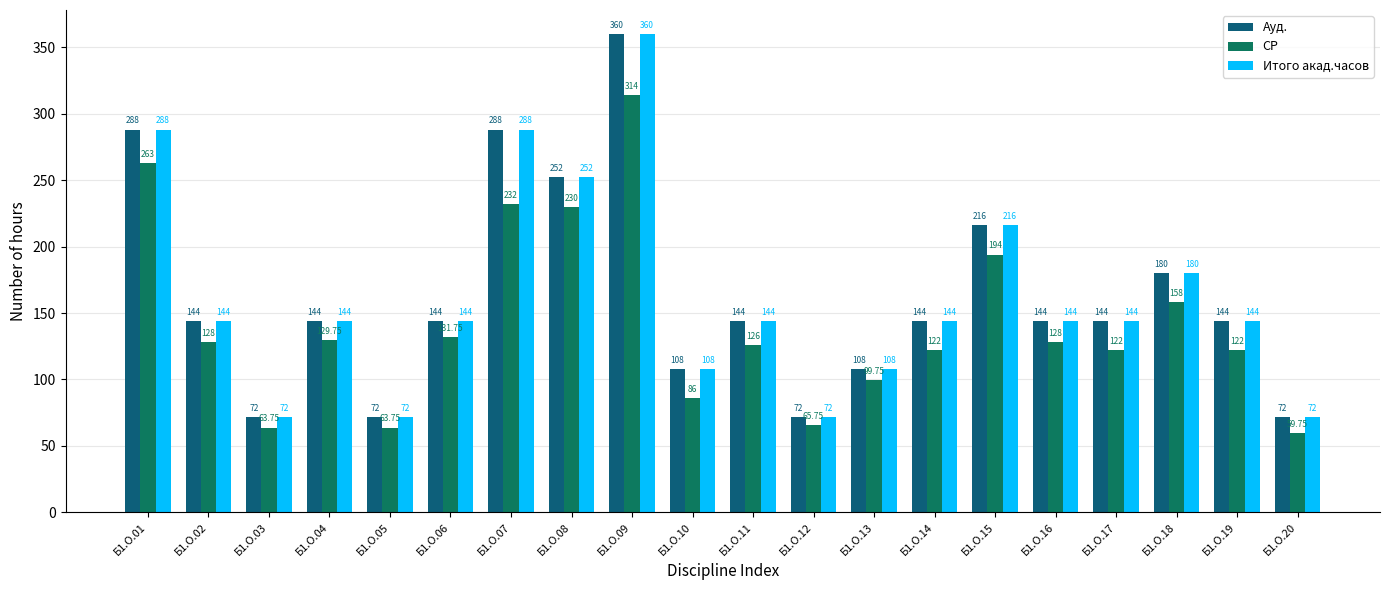

Reading left to right, extract all data points from this chart.

Ауд.: 288.0	144.0	72.0	144.0	72.0	144.0	288.0	252.0	360.0	108.0	144.0	72.0	108.0	144.0	216.0	144.0	144.0	180.0	144.0	72.0
СР: 263.0	128.0	63.8	129.8	63.8	131.8	232.0	230.0	314.0	86.0	126.0	65.8	99.8	122.0	194.0	128.0	122.0	158.0	122.0	59.8
Итого акад.часов: 288.0	144.0	72.0	144.0	72.0	144.0	288.0	252.0	360.0	108.0	144.0	72.0	108.0	144.0	216.0	144.0	144.0	180.0	144.0	72.0